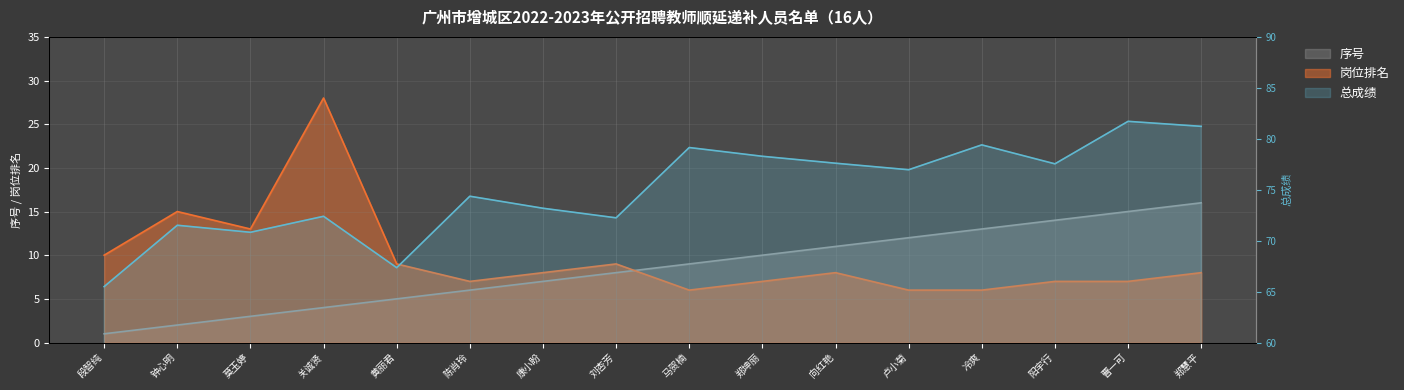

The value of 岗位排名 at 钟心明 is 15.0. True or false?

True